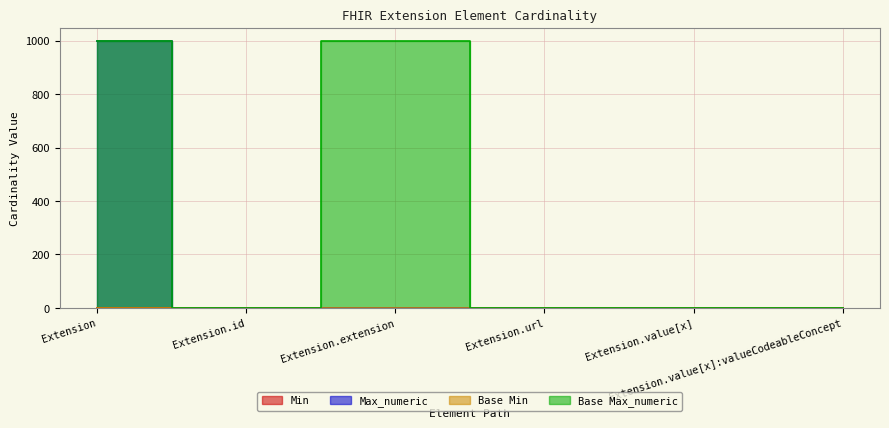

List the series in order of their peak value, lowest first.

Min, Base Min, Max_numeric, Base Max_numeric